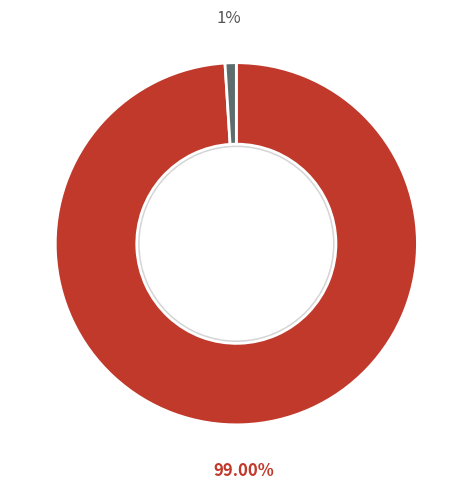

Is there any slice that represents more than half of the pie?

Yes